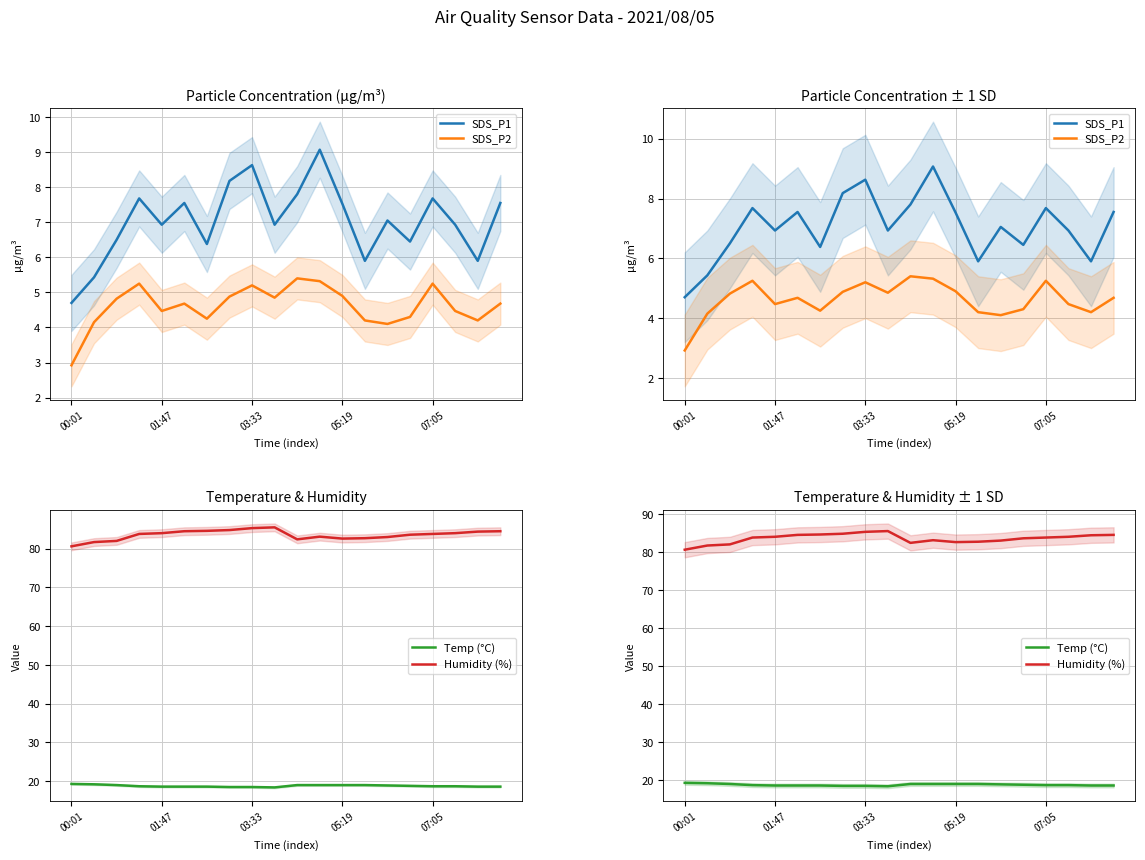

Does the chart display data point markers on the line(s)?

No